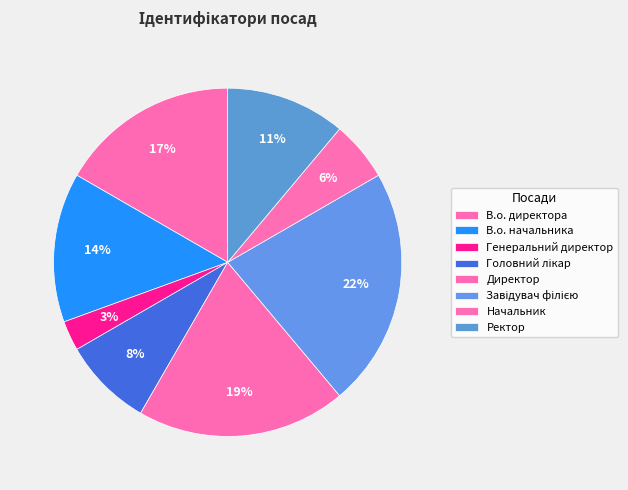

Count the number of slices in the pie.

8